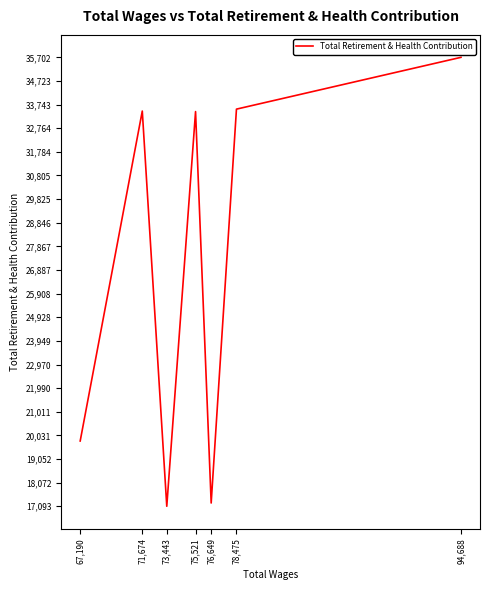

Is it true that the value at 75,521 is 33453?

True